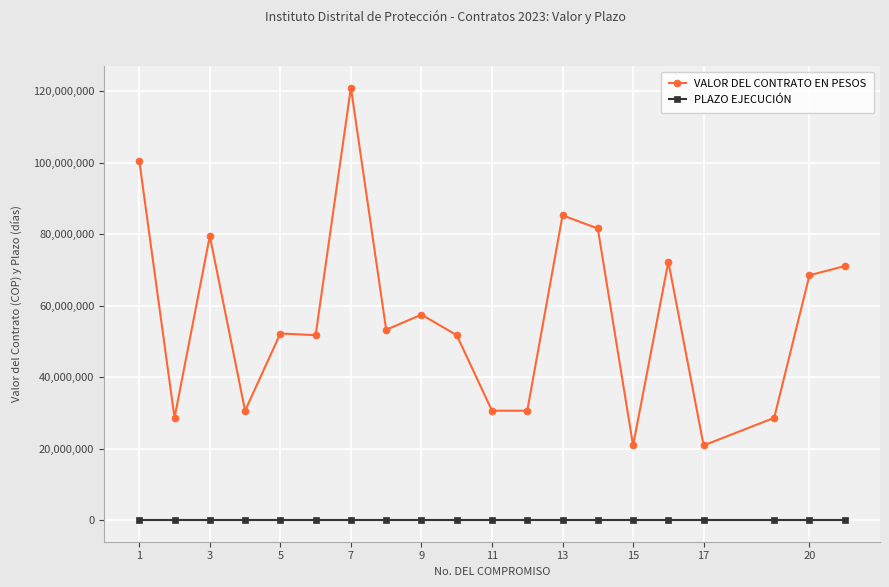

Rank the series by their average value, from lowest to highest.

PLAZO EJECUCIÓN, VALOR DEL CONTRATO EN PESOS